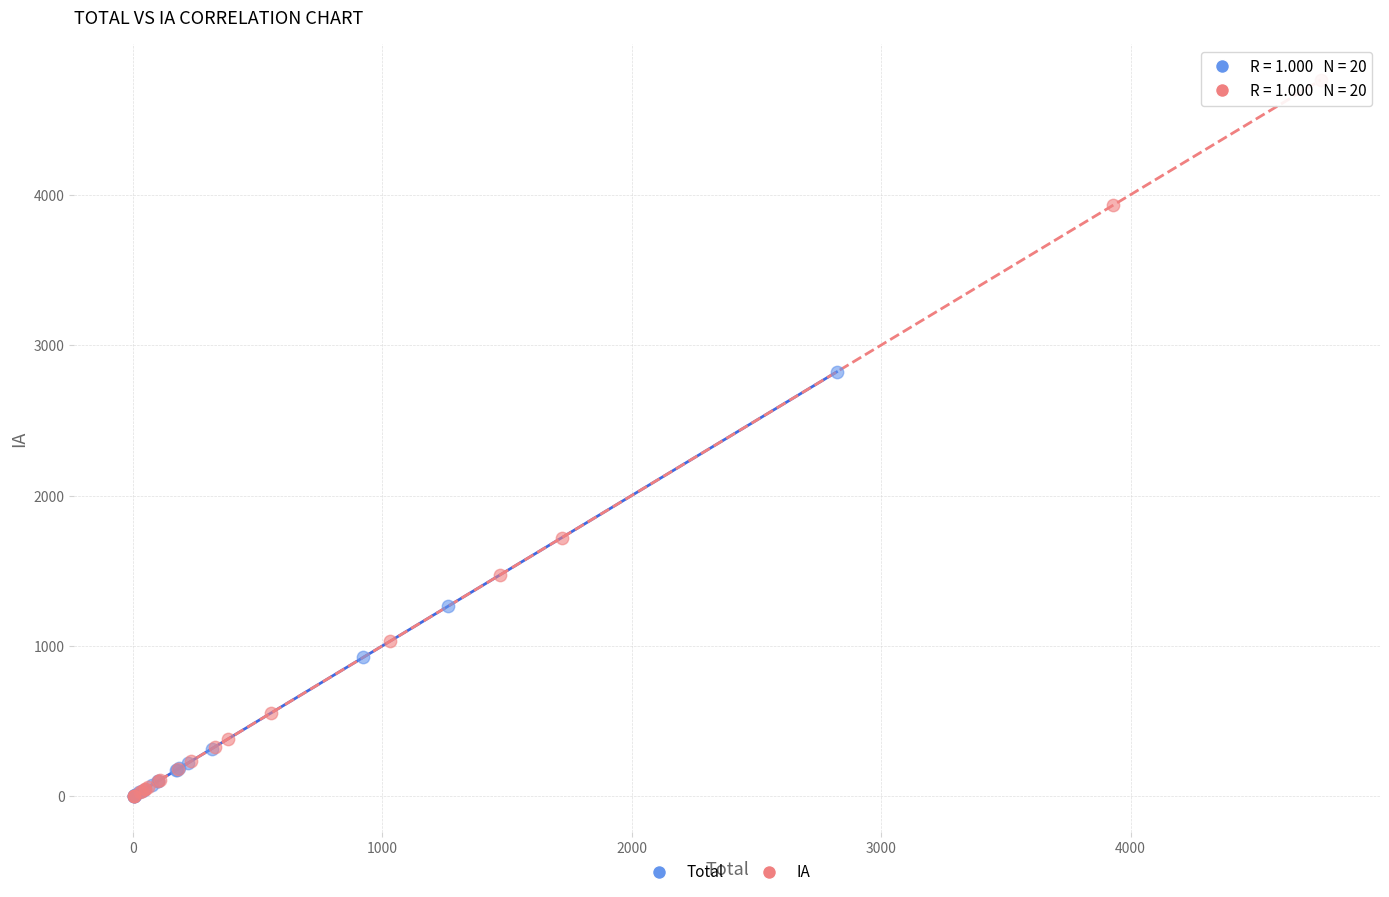

Which series has the widest spread of Y values?

IA